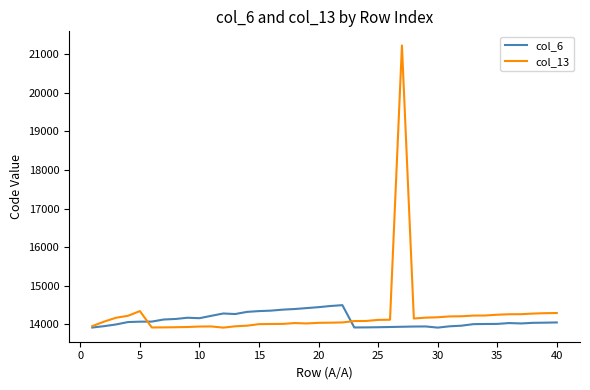

Which series has the widest spread of values?

col_13